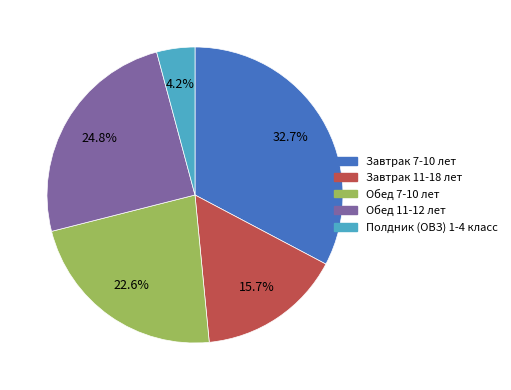

What is the largest slice in the pie chart?

Завтрак 7-10 лет